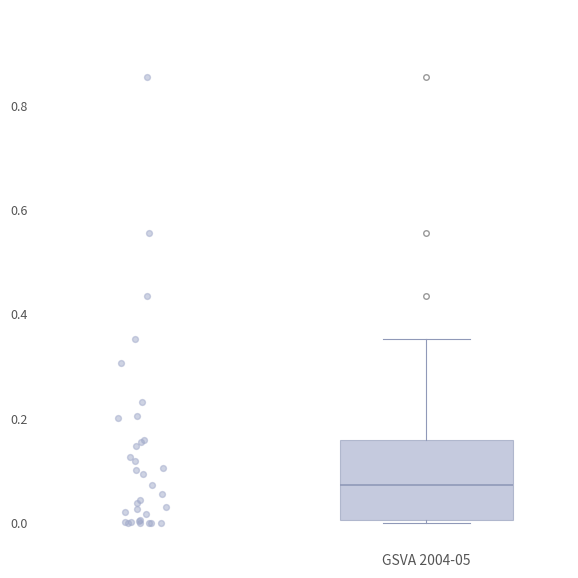

Transcribe this box plot: give where the median line is, the range the box spans, and where the two whiskers end, as read against the y-axis. The values are not printed on the chart, so give them approximately, as read against the axis.

median 0.08, box 0.00 to 0.16, whiskers 0.00 to 0.36